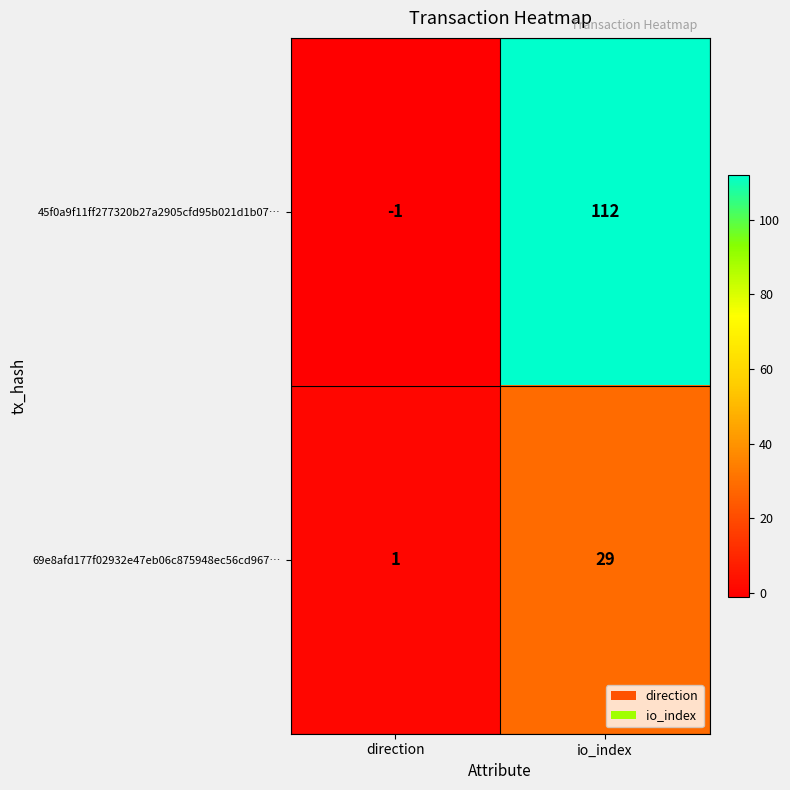

Reading left to right, list all the values displayed in this chart.

45f0a9f11ff277320b27a2905cfd95b021d1b07…: direction=-1	io_index=112
69e8afd177f02932e47eb06c875948ec56cd967…: direction=1	io_index=29